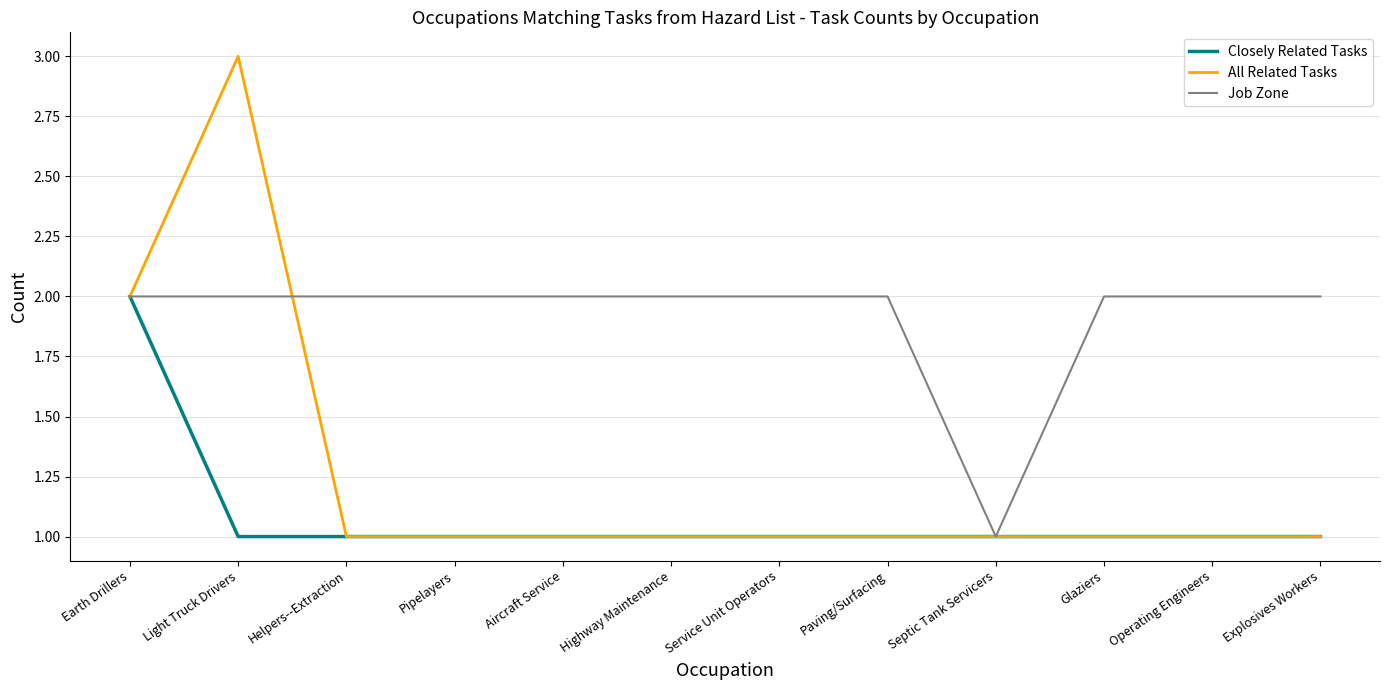

What position from the right is Pipelayers?

9